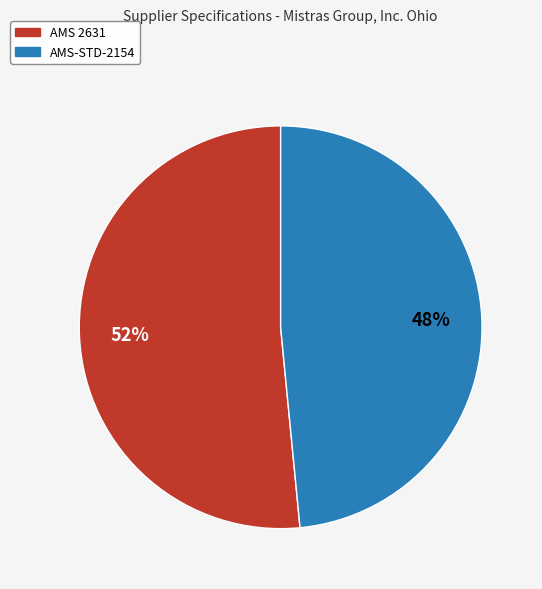

To the nearest percent, what portion does AMS-STD-2154 represent?

48%